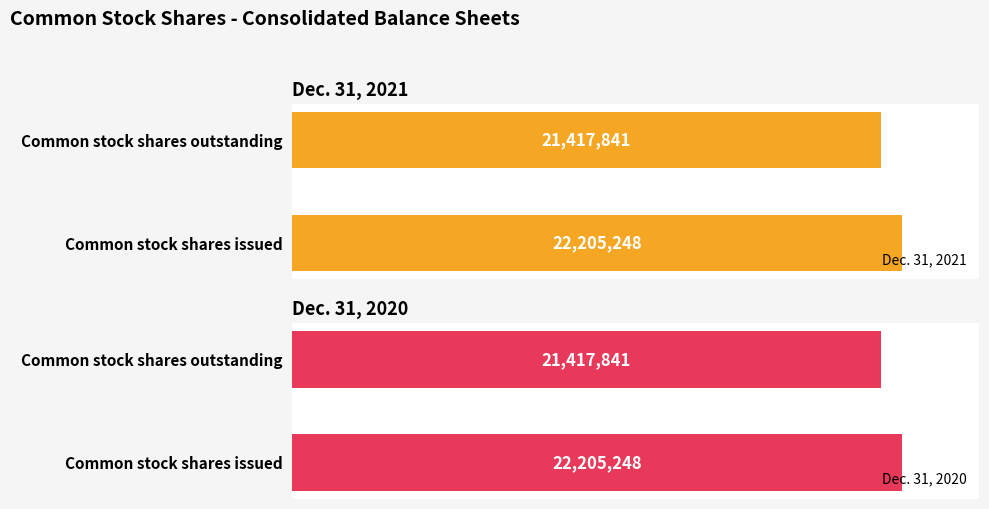

At which label is Dec. 31, 2020 closest to 21811544?

Common stock shares outstanding